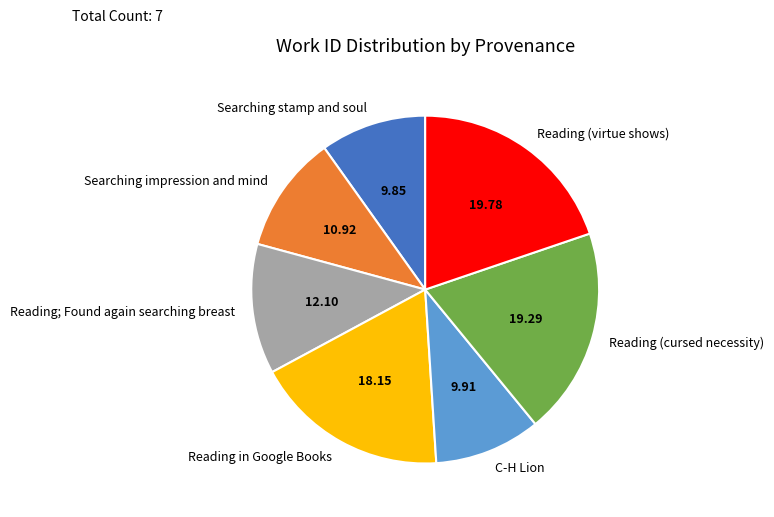

True or false: Reading in Google Books accounts for 18% of the total.

True